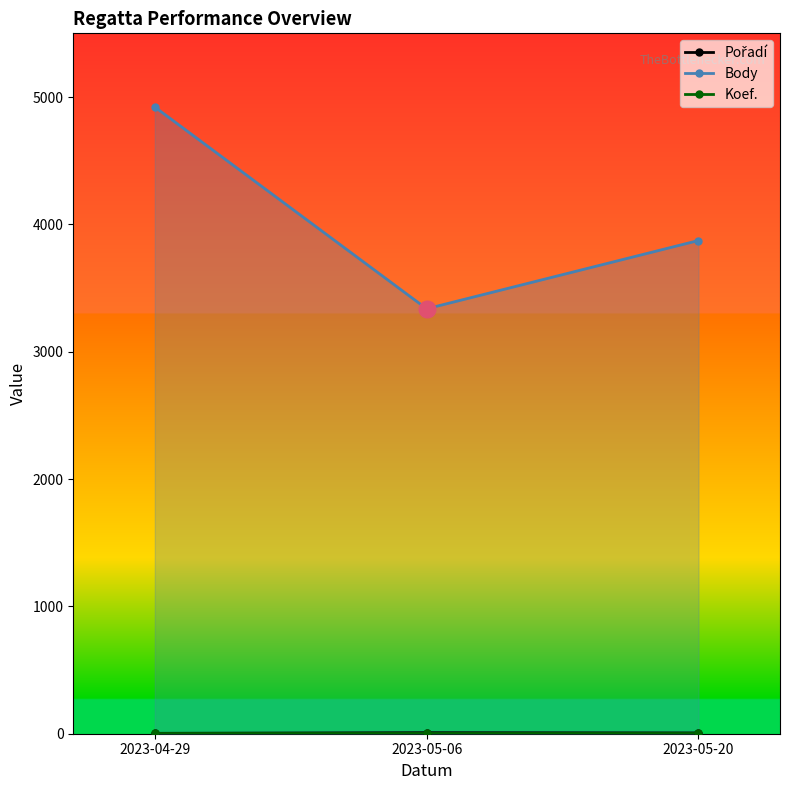

What is the difference between the highest and lowest values at 2023-05-06?

3330